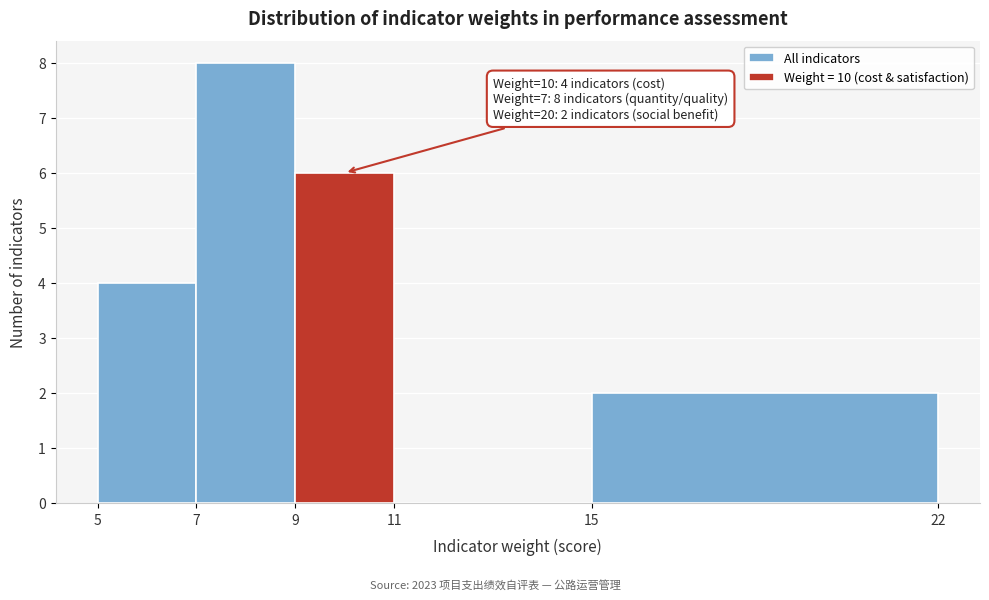

Over which range of the x-axis is the bar tallest?

7 to 9